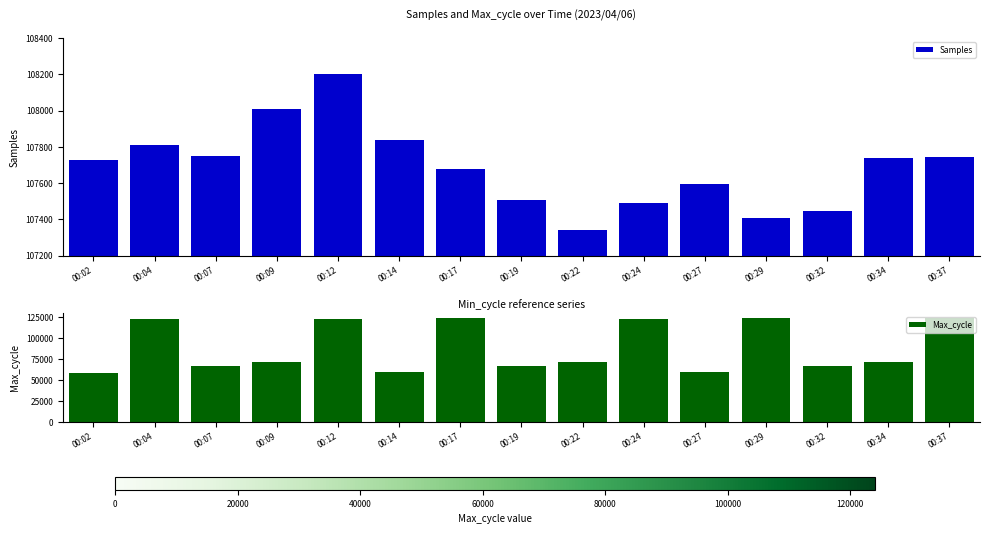

What is the maximum value shown in the chart?

124043